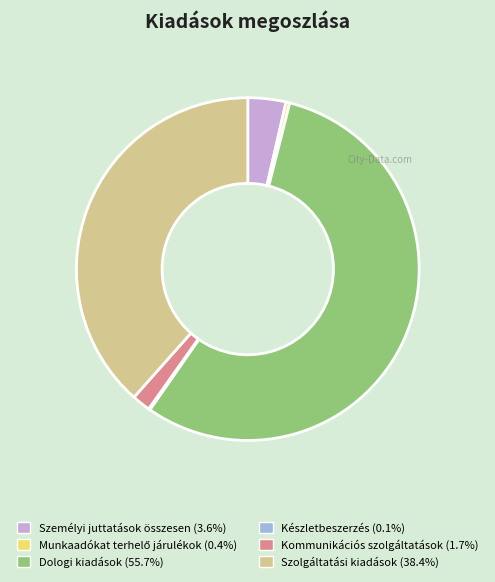

Approximately how many times larger is the value at Dologi kiadások compared to Kommunikációs szolgáltatások?

32.1